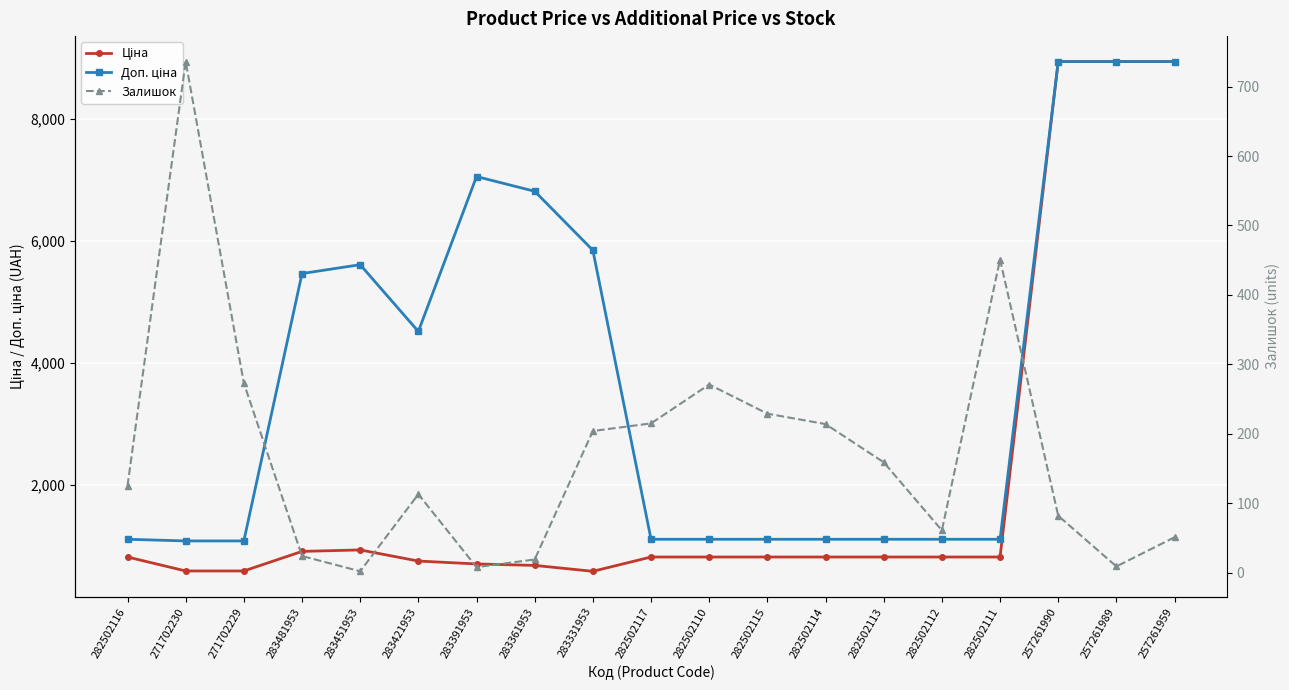

Rank the series at 283451953 from highest to lowest value.

Доп. ціна, Ціна, Залишок